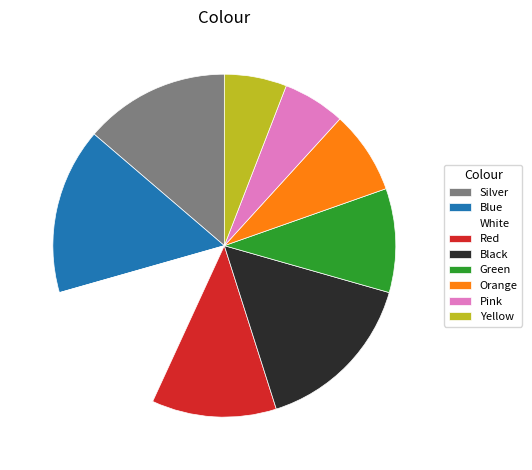

Do Yellow and Blue together represent more than half of the pie?

No